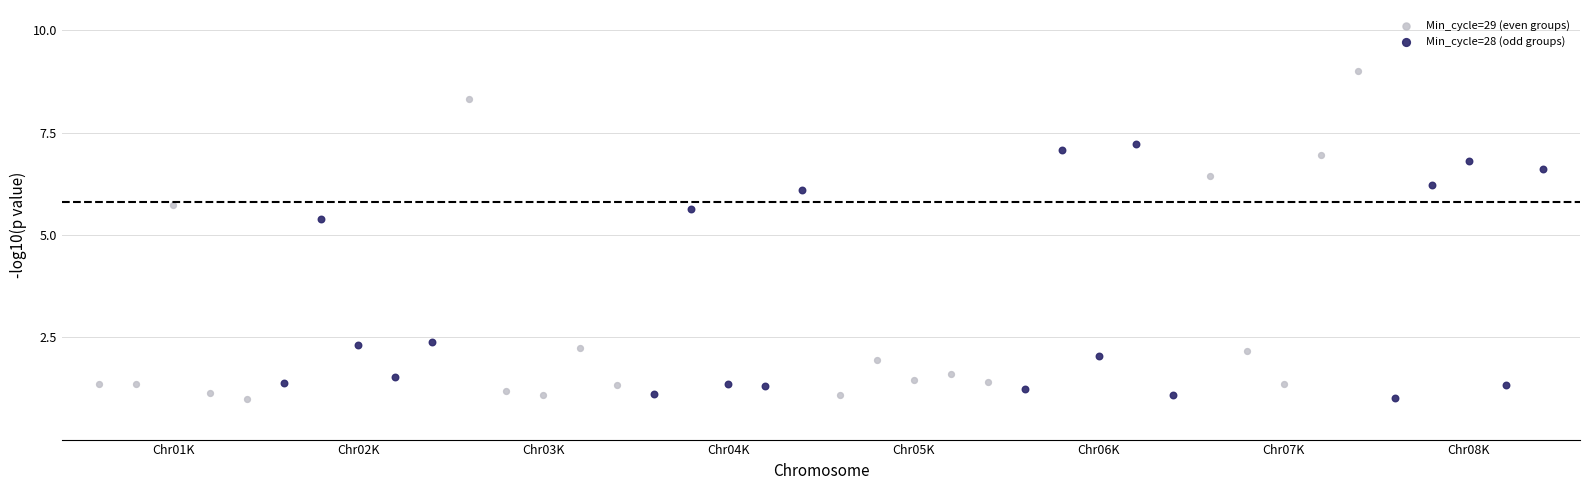

What are all the series names shown in the legend?

Min_cycle=29 (even groups), Min_cycle=28 (odd groups)